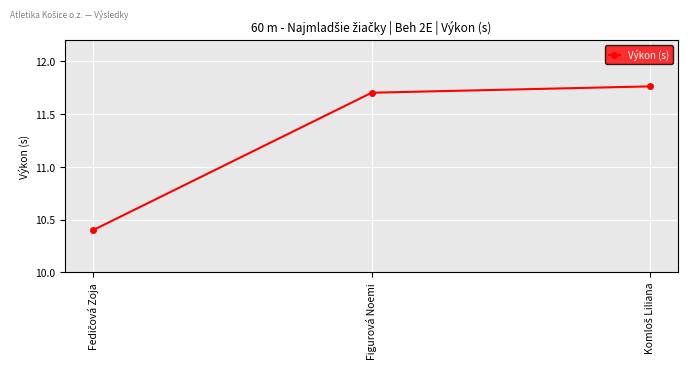

Is it true that the value at Figurová Noemi is 11.7?

True